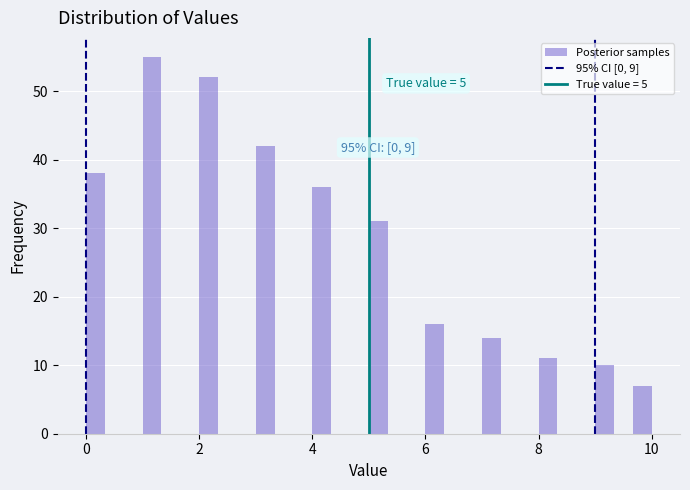

Read against the x-axis, roughly where is the centre of the tallest bar?

1.2